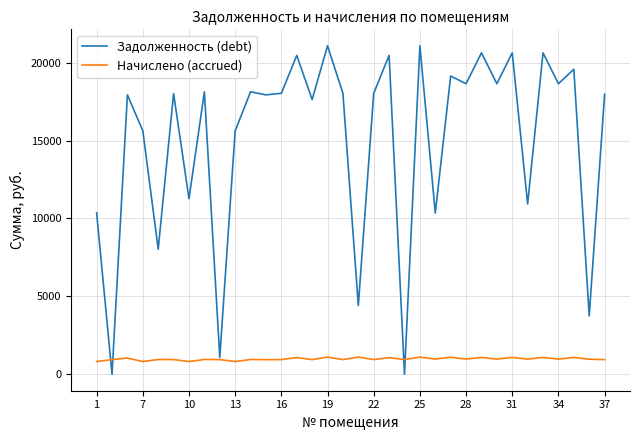

True or false: Задолженность (debt) and Начислено (accrued) cross at least once.

True